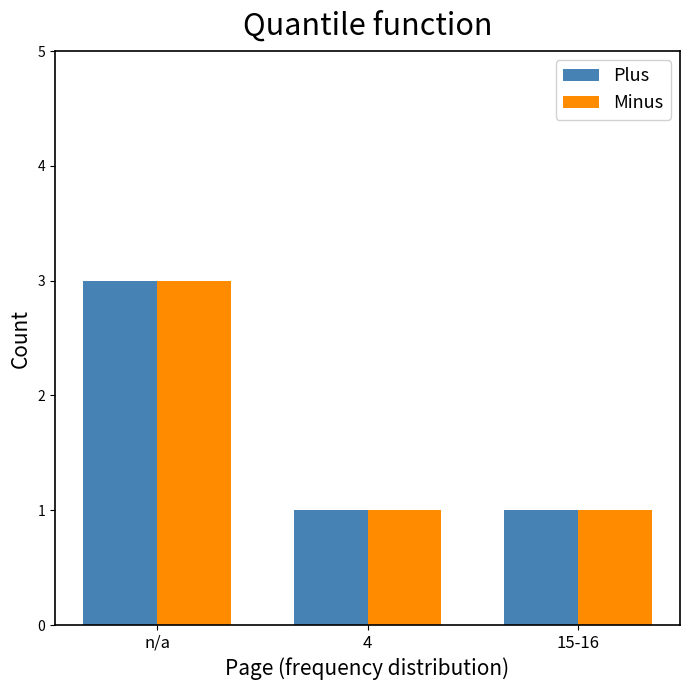

What is the approximate value of Minus at 4?

1